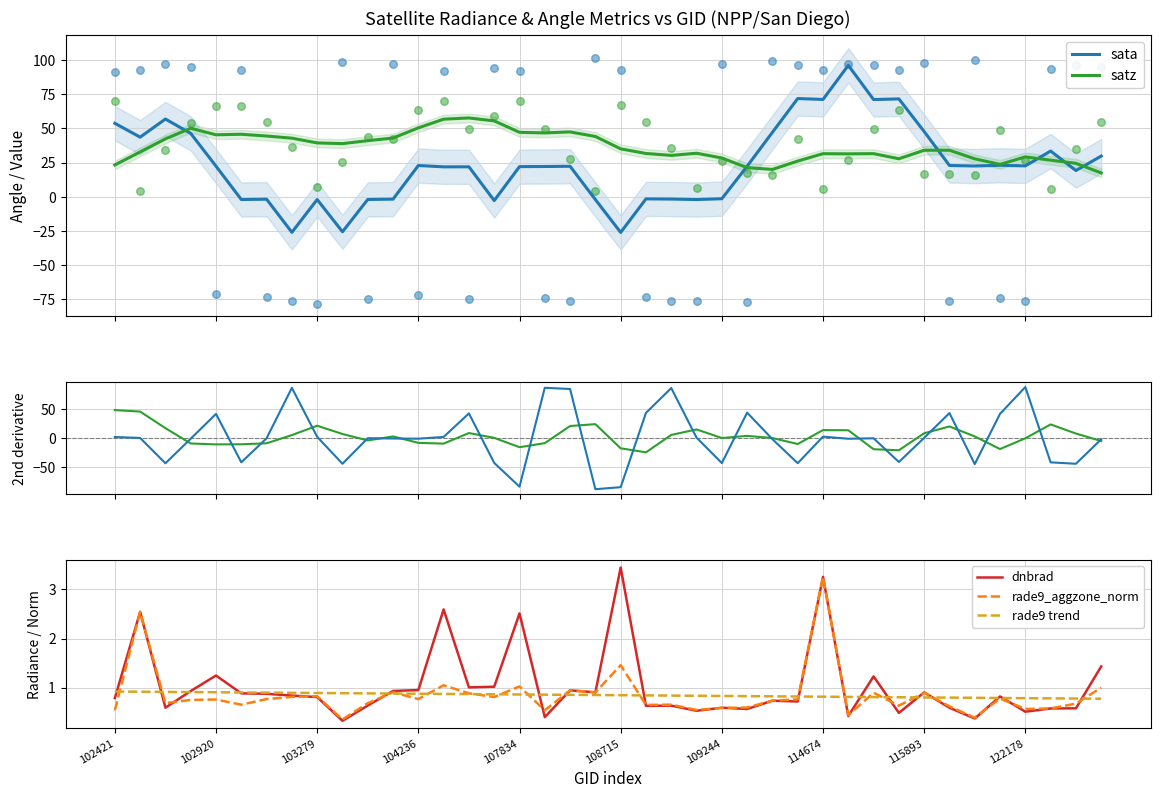

Which series has the widest spread of Y values?

sata